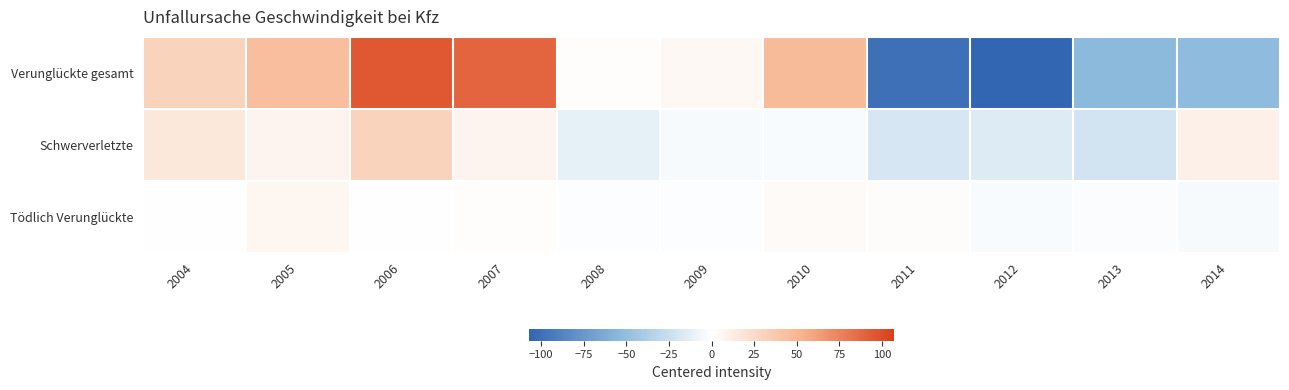

Reading left to right, what are all the values shown in this chart?

Verunglückte gesamt: 2004=30.9	2005=44.9	2006=94.9	2007=88.9	2008=0.9	2009=4.9	2010=46.9	2011=-100.1	2012=-107.1	2013=-53.1	2014=-52.1
Schwerverletzte: 2004=16.5	2005=7.5	2006=30.5	2007=7.5	2008=-11.5	2009=-3.5	2010=-2.5	2011=-18.5	2012=-15.5	2013=-20.5	2014=10.5
Tödlich Verunglückte: 2004=-0.1	2005=5.9	2006=-0.1	2007=0.9	2008=-1.1	2009=-1.1	2010=2.9	2011=1.9	2012=-3.1	2013=-2.1	2014=-4.1